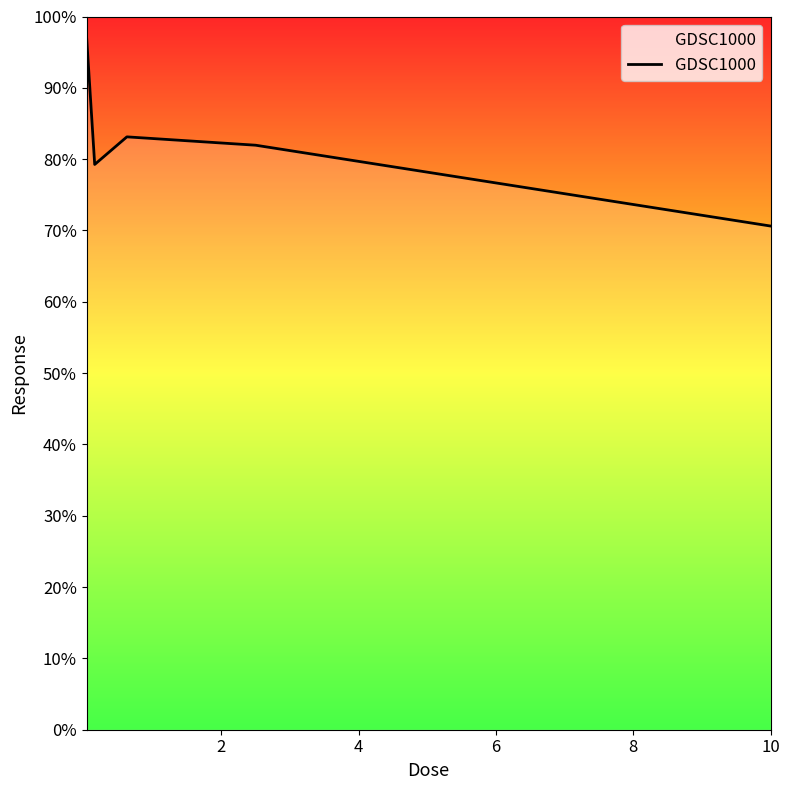

How many interior local peaks (higher than both neighbors) does the data have?

1